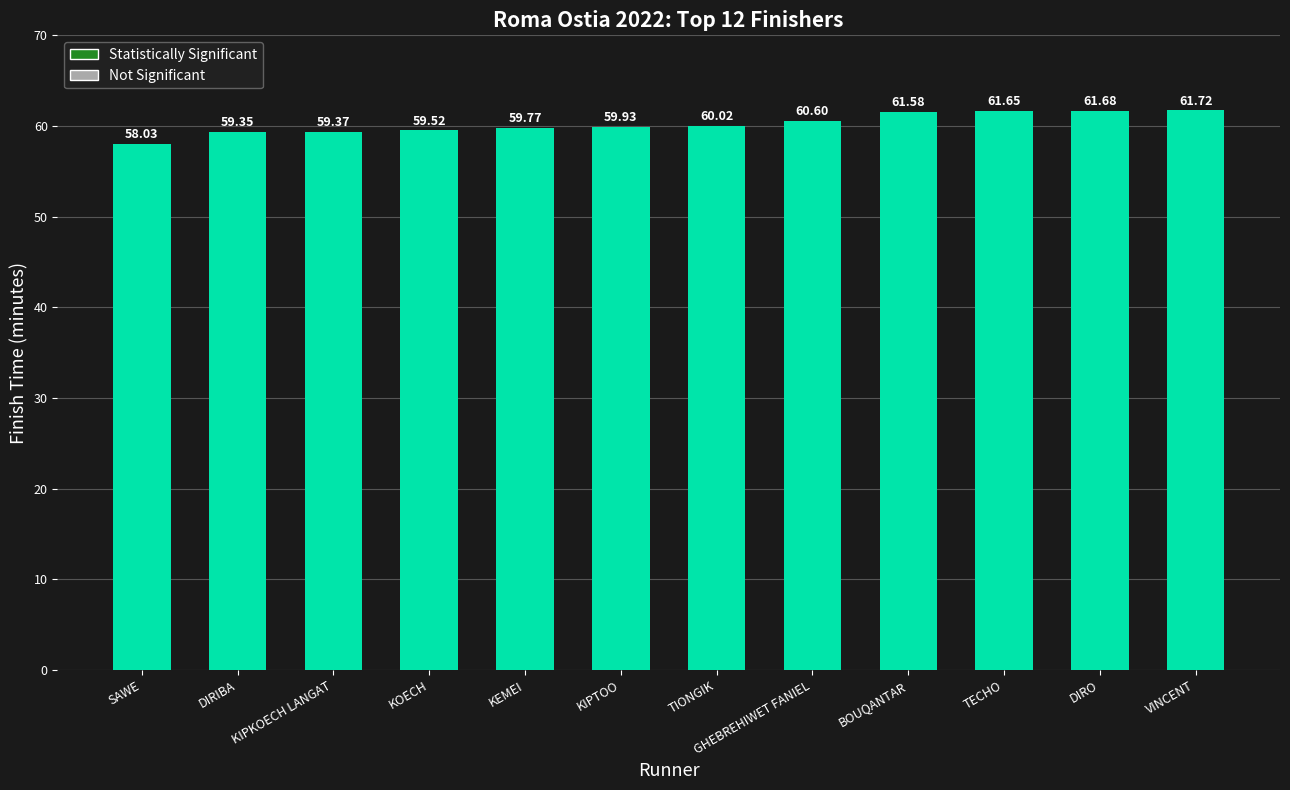

Approximately how many times larger is the value at DIRIBA compared to KIPKOECH LANGAT?

1.0